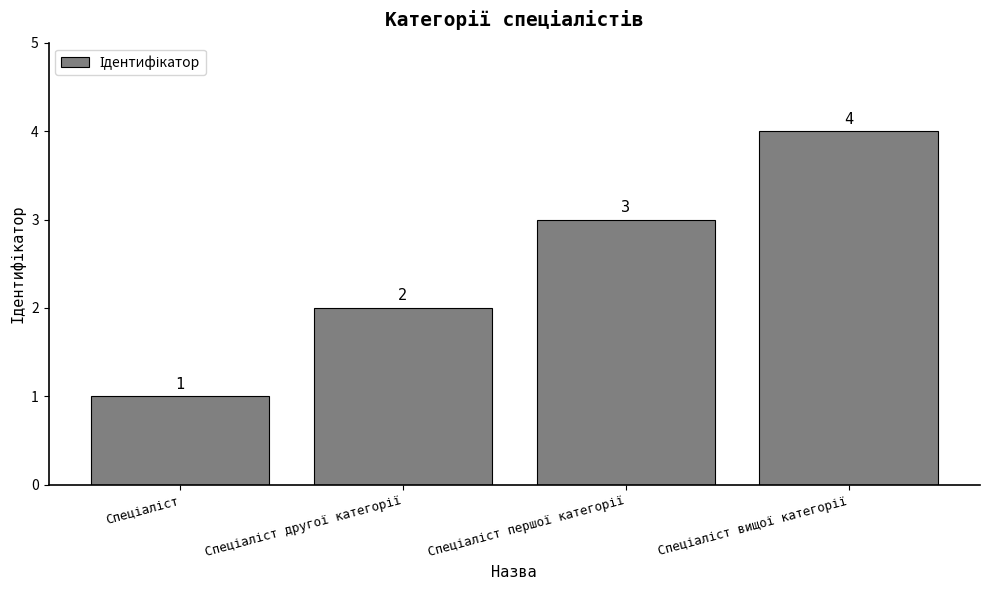

What is the greatest value displayed?

4